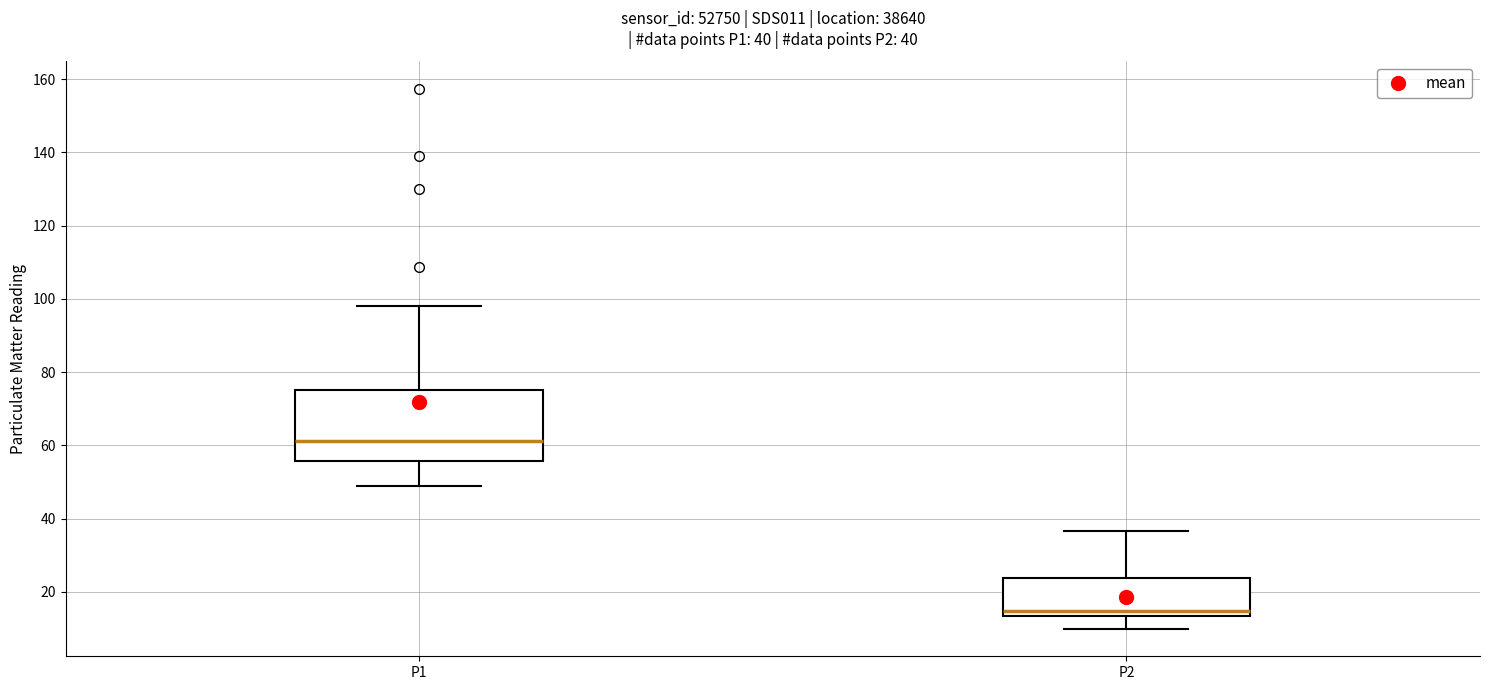

Which box is the tallest, from its lower edge to its upper edge?

P1